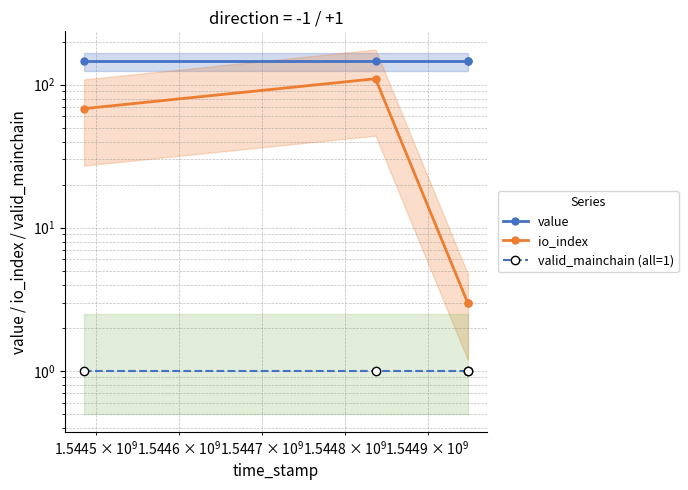

Is this an area chart (filled region under the line)?

No